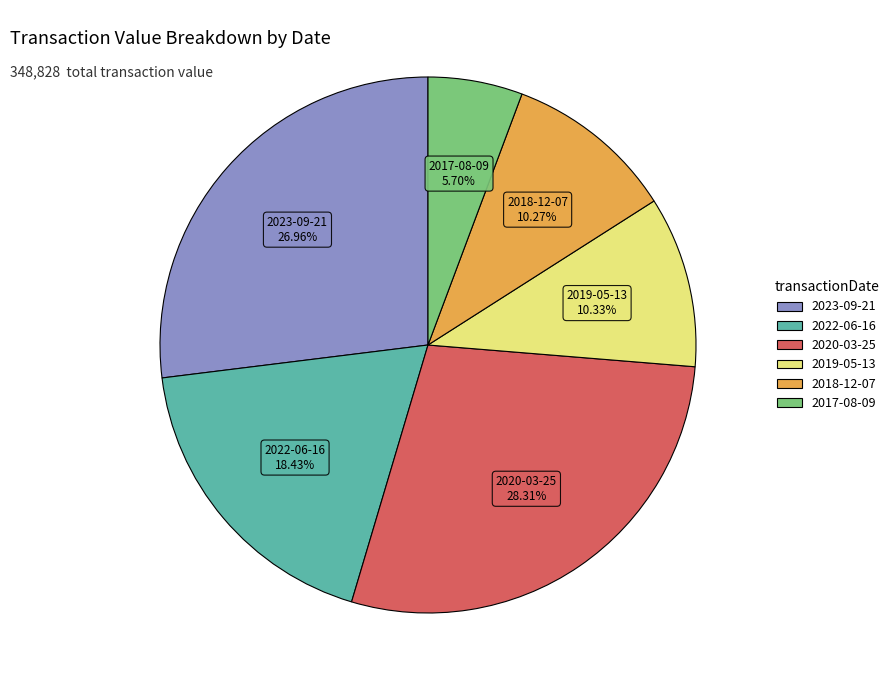

To the nearest percent, what is the combined percentage of 2019-05-13 and 2023-09-21?

37%